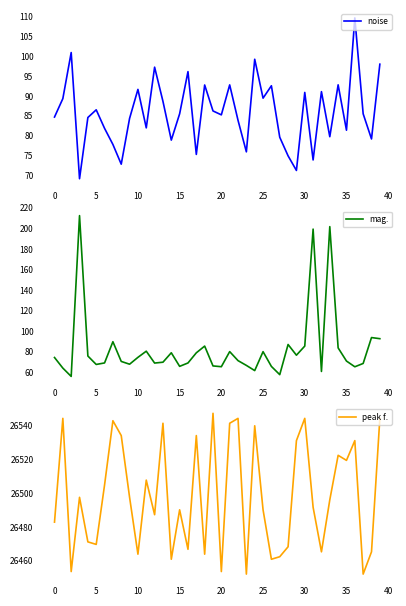

The value of noise at 0 is 84.7. True or false?

True